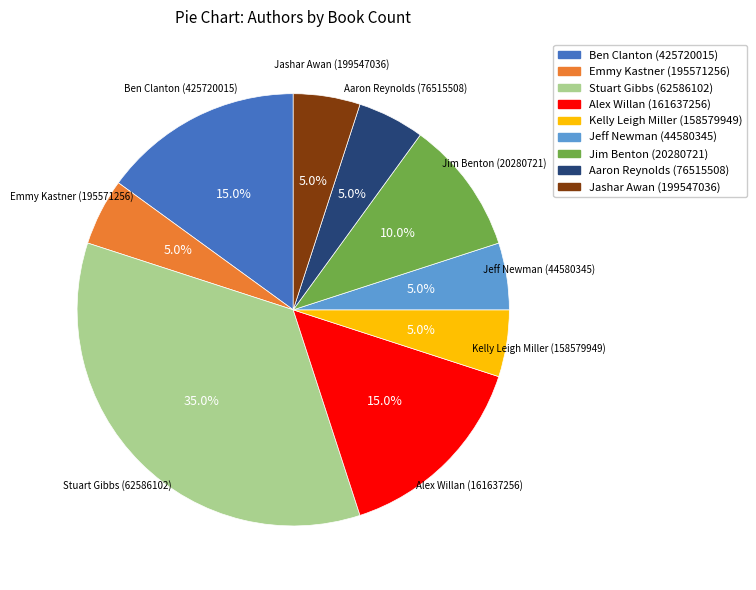

What is the ratio of the value at Jim Benton (20280721) to the value at Ben Clanton (425720015)?

0.7